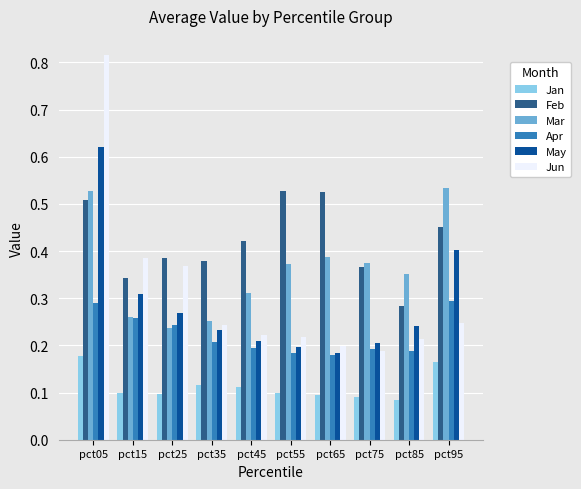

What is the sum of the Mar values at pct95 and pct55?

0.9